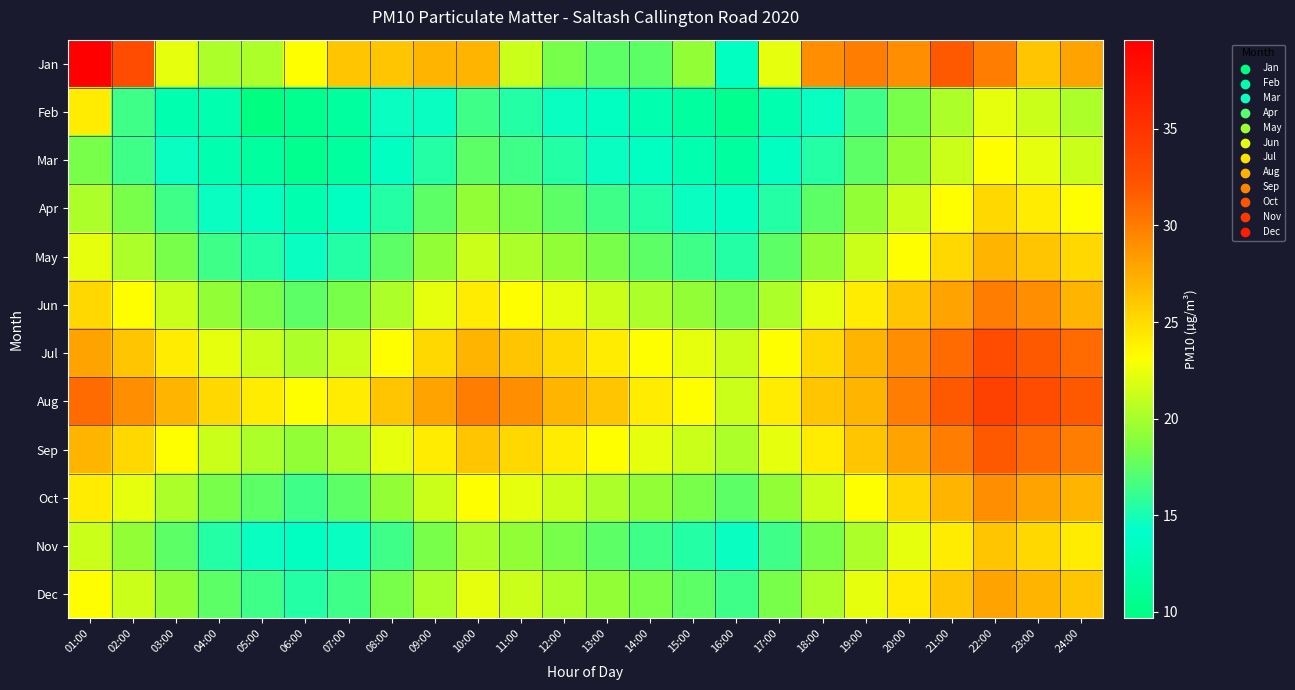

At how many categories does at least one series exceed 32?

4